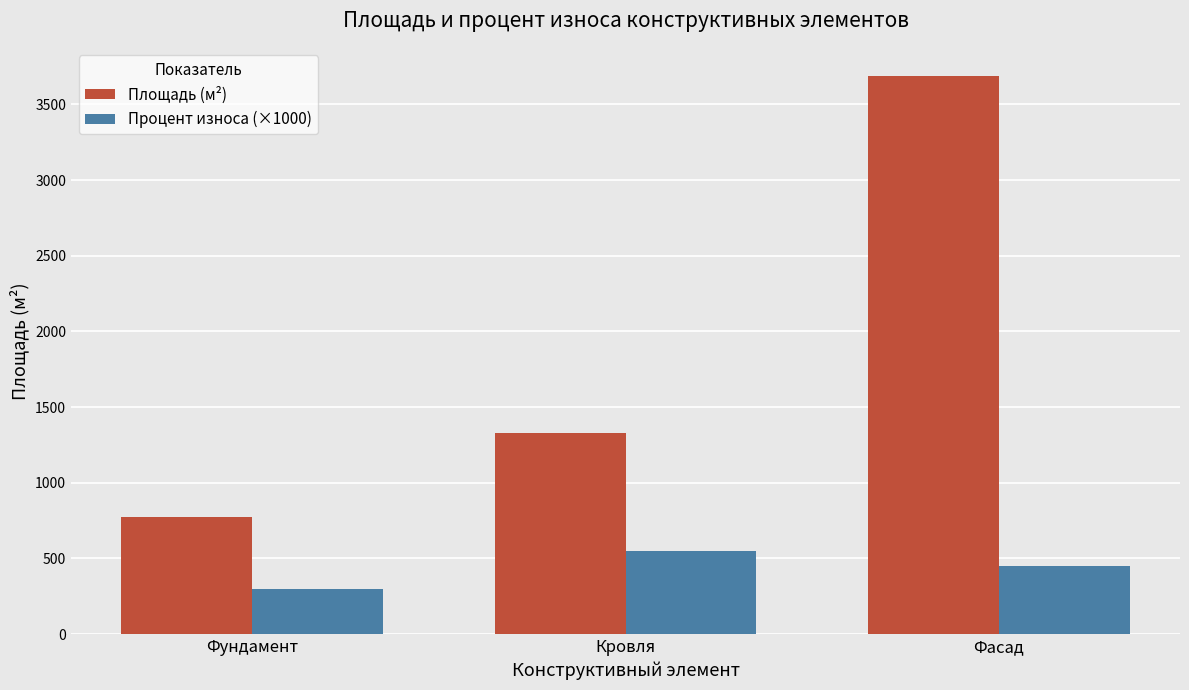

List the series in order of their overall mean, highest first.

Площадь (м²), Процент износа (×1000)